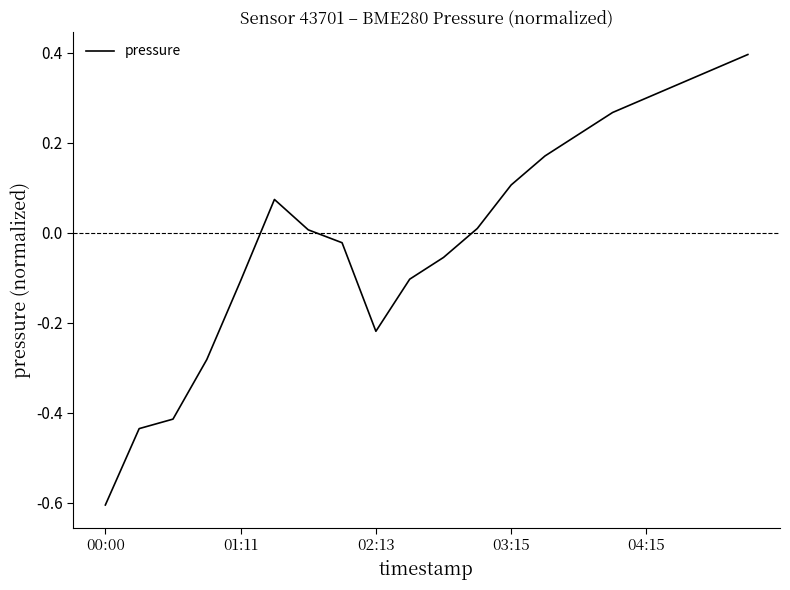

What is the difference between the maximum and minimum values?

1.0